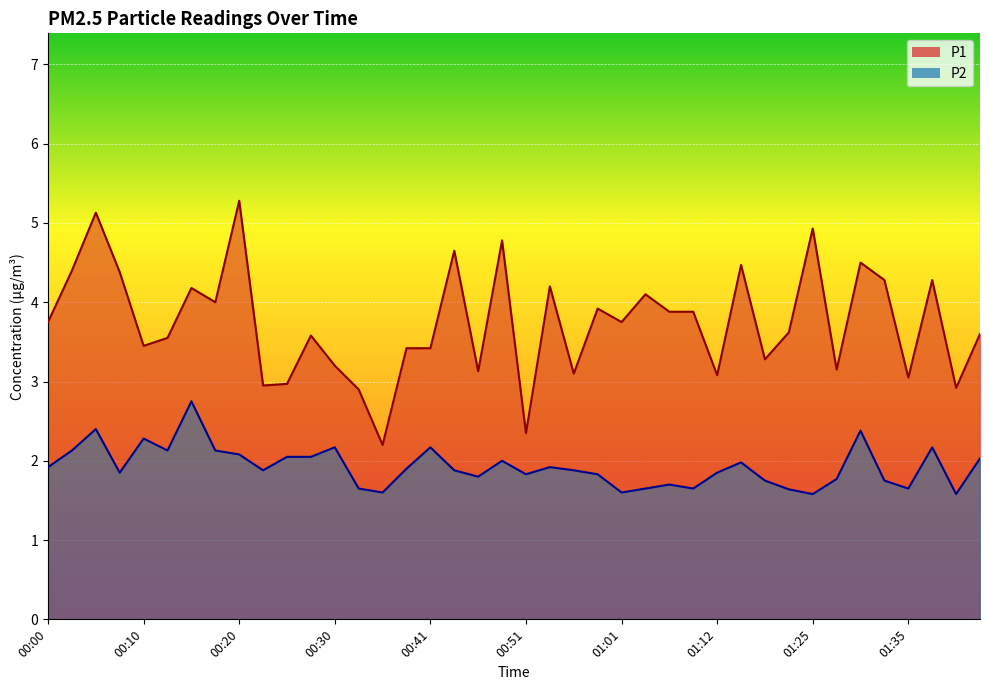

True or false: P1 and P2 cross at least once.

False